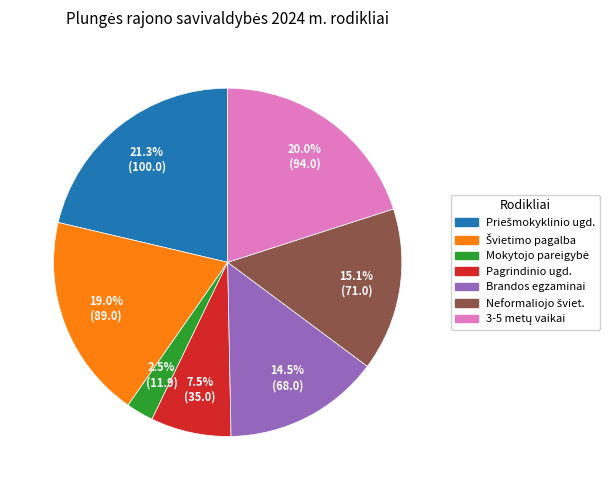

To the nearest percent, what is the difference between the largest and smallest slice percentages?

19%